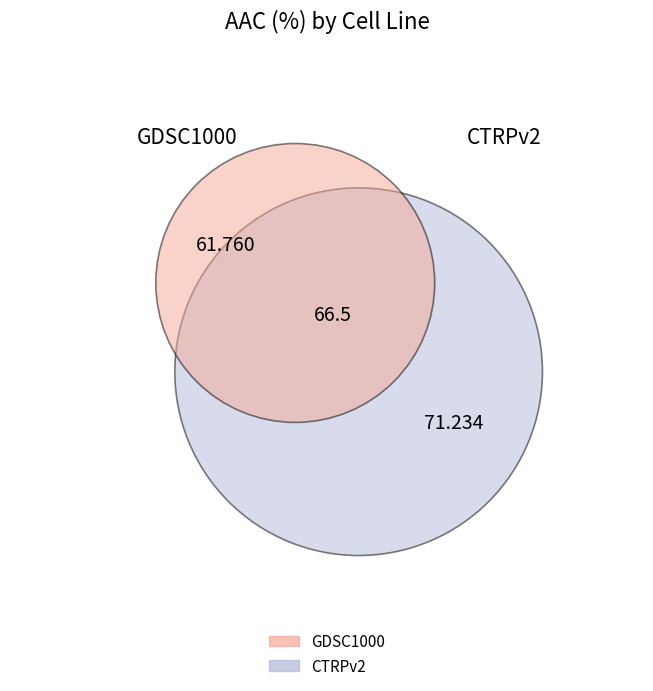

What is the largest slice in the pie chart?

CTRPv2